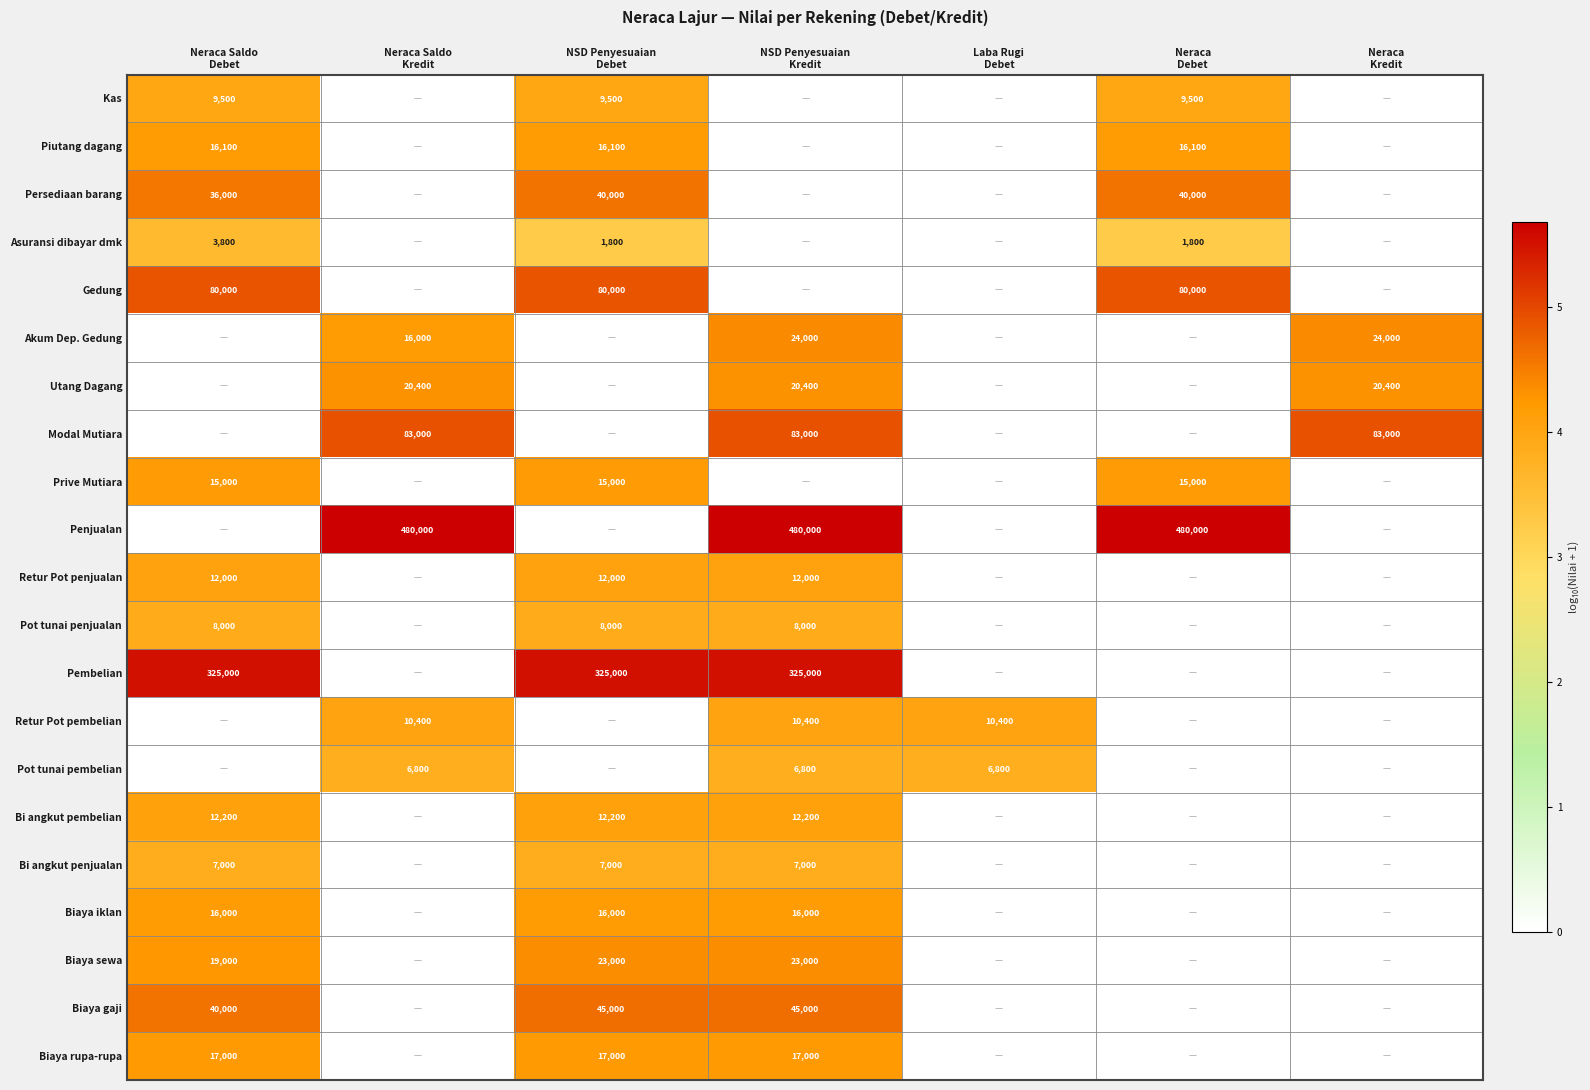

Count the number of categories in the chart.

7